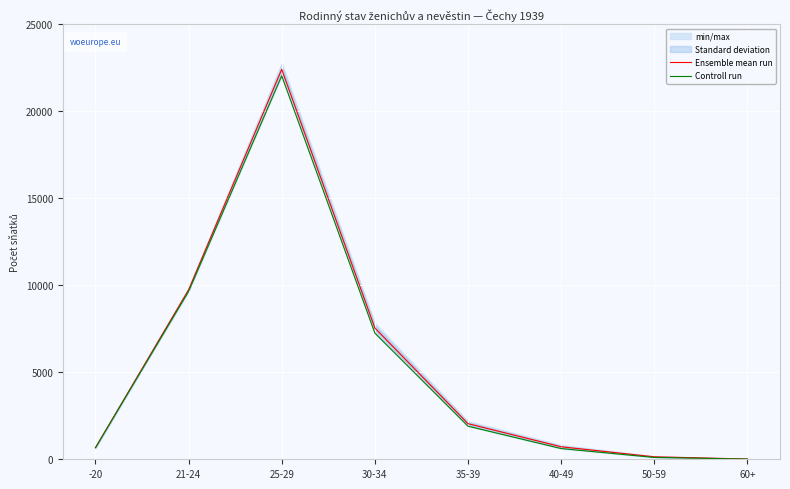

Between 35-39 and 40-49, which series saw the biggest shift?

Ensemble mean run